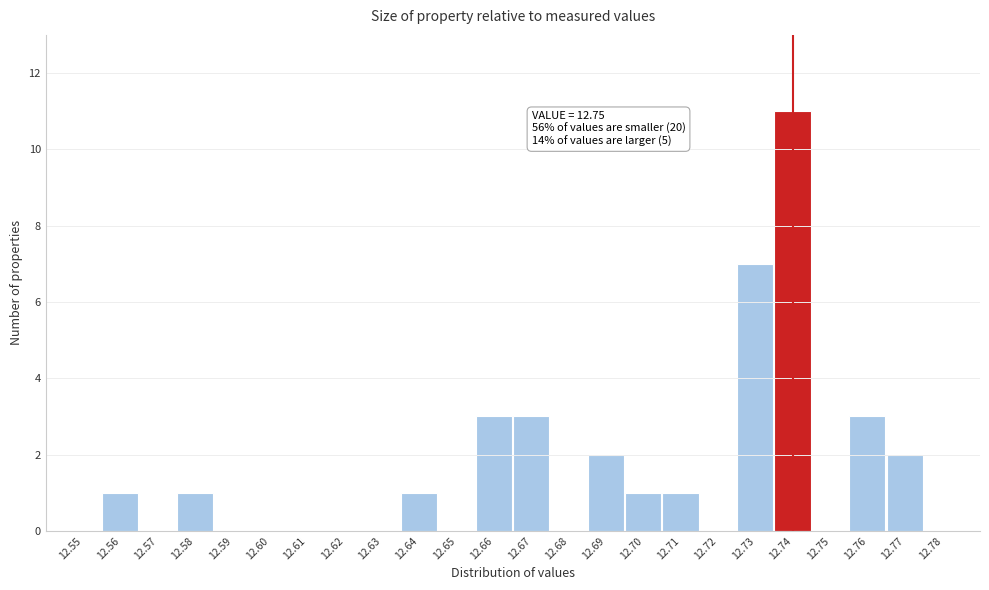

Reading left to right, extract all data points from this chart.

12.55=0	12.56=1	12.57=0	12.58=1	12.59=0	12.60=0	12.61=0	12.62=0	12.63=0	12.64=1	12.65=0	12.66=3	12.67=3	12.68=0	12.69=2	12.70=1	12.71=1	12.72=0	12.73=7	12.74=11	12.75=0	12.76=3	12.77=2	12.78=0